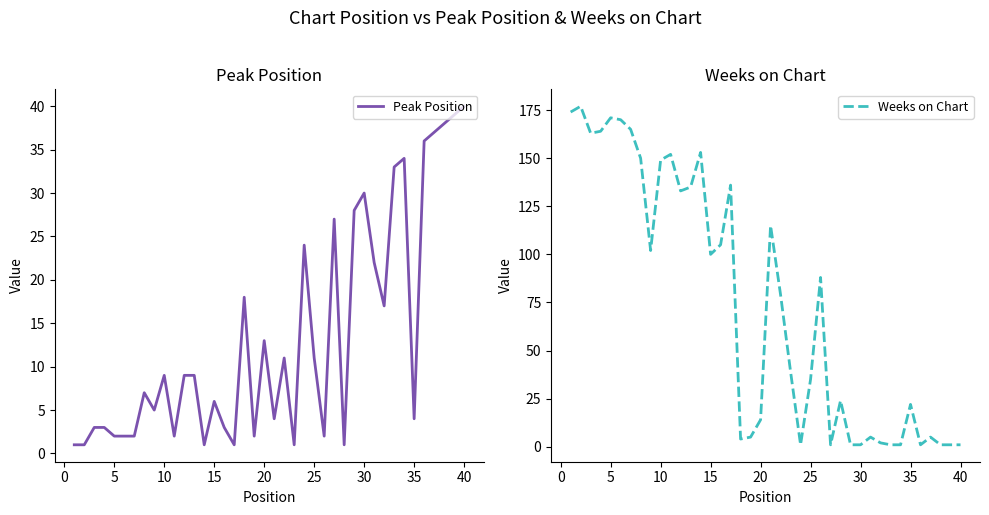

What is the maximum value for Peak Position?

40